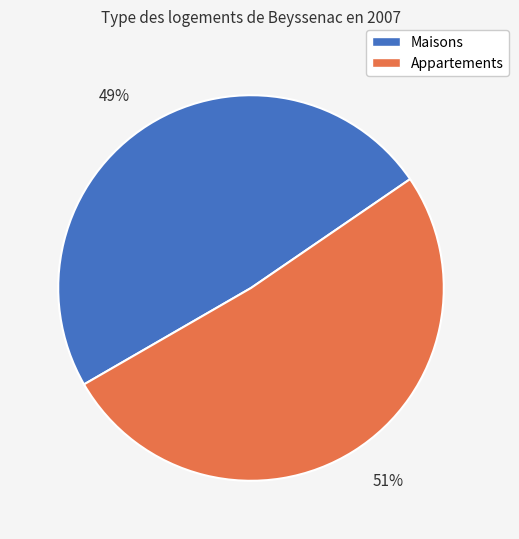

How many segments does this pie chart have?

2